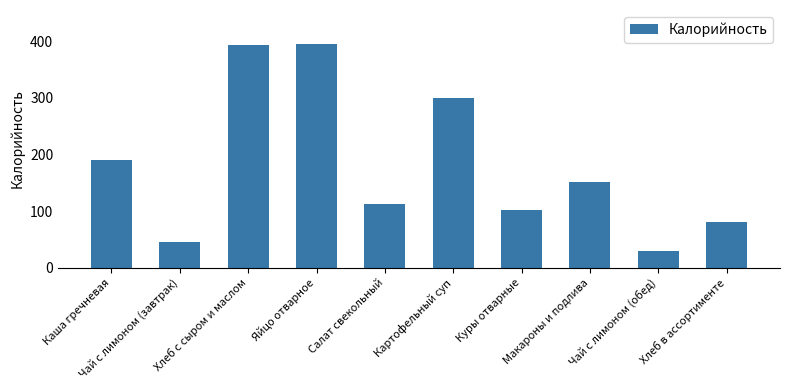

Approximately how many times larger is the value at Куры отварные compared to Чай с лимоном (обед)?

3.4